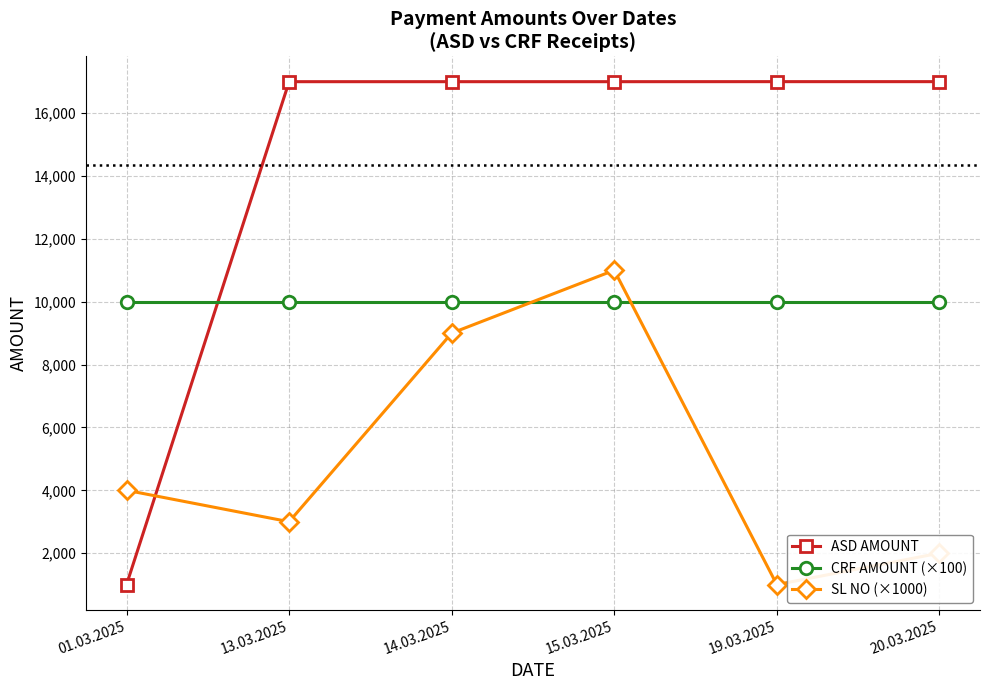

Count the number of data series in this chart.

3